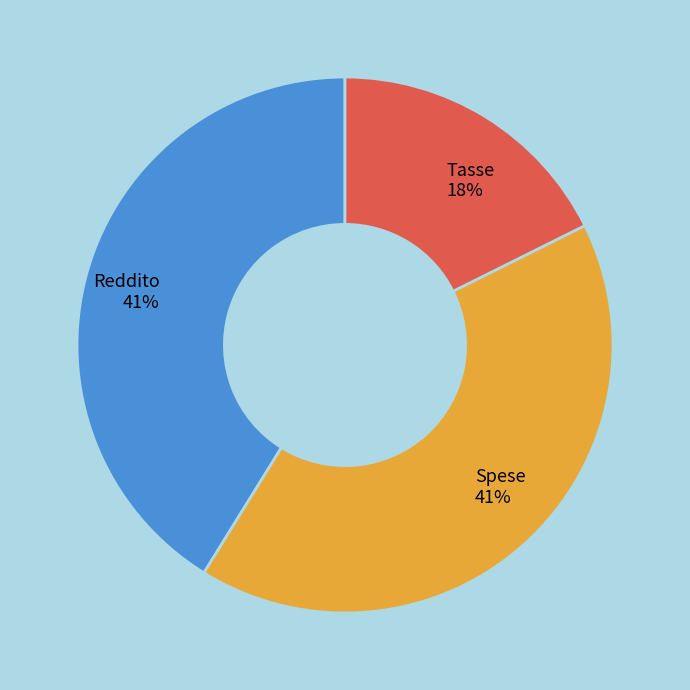

How many segments does this pie chart have?

3